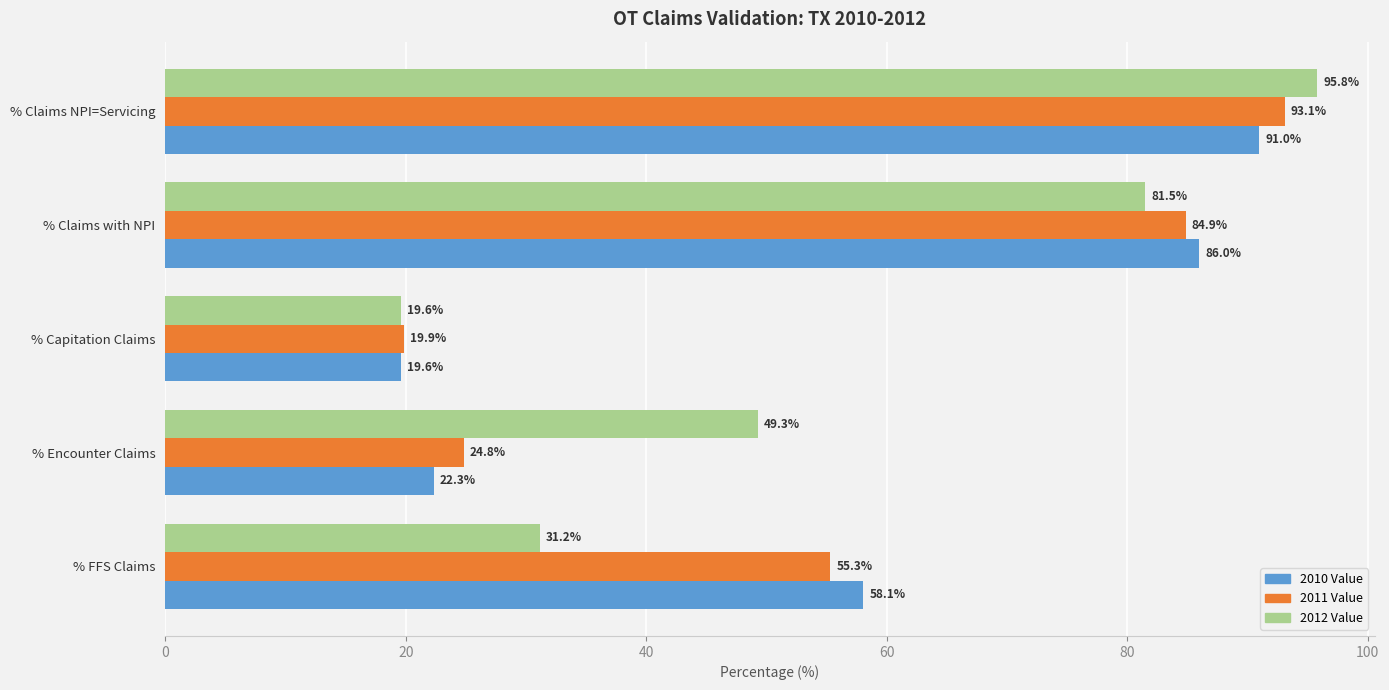

True or false: 2012 Value has a value of 95.8 at % Claims NPI=Servicing.

True